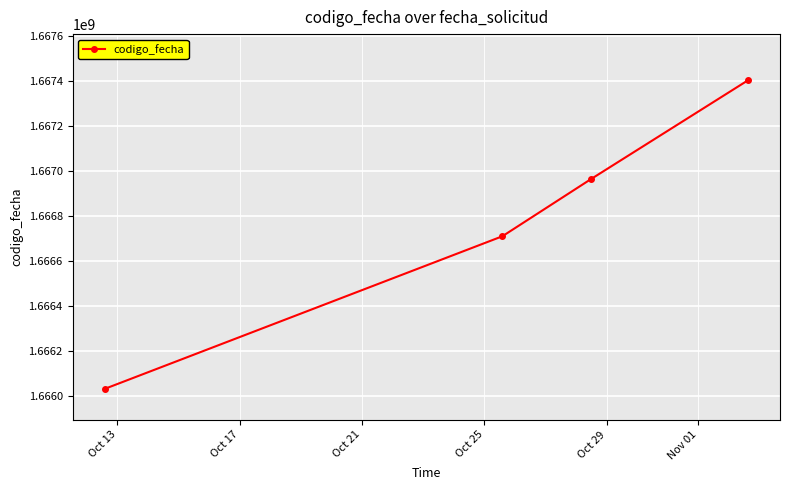

What is the smallest value displayed?

1666029493